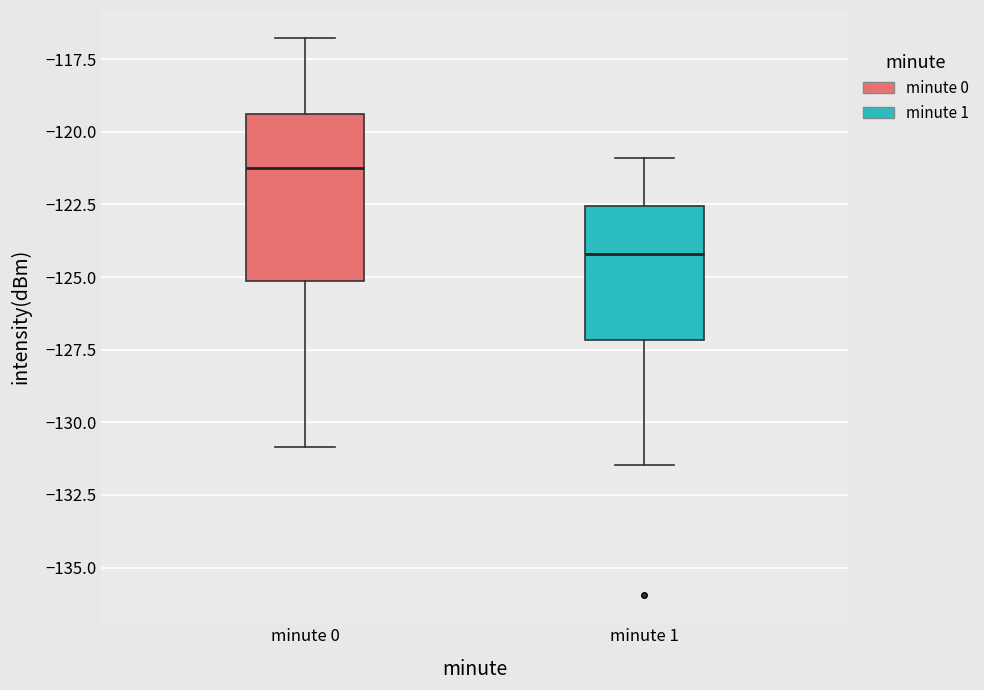

Where does the median line of the box for minute 1 sit on the y-axis? The values are not printed on the chart, so give them approximately, as read against the axis.

-124.0